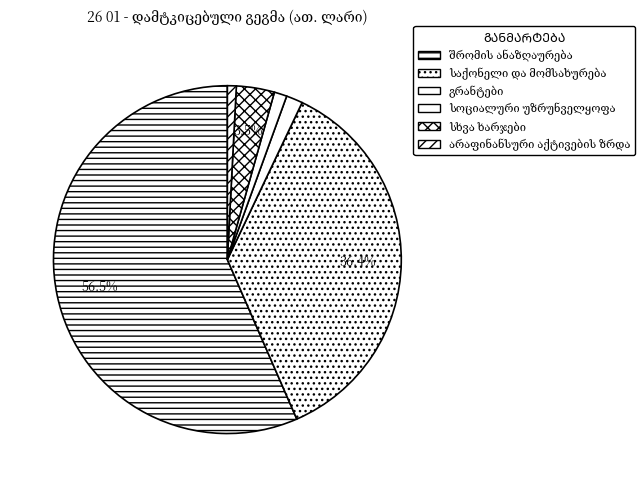

How many slices are in this pie chart?

6